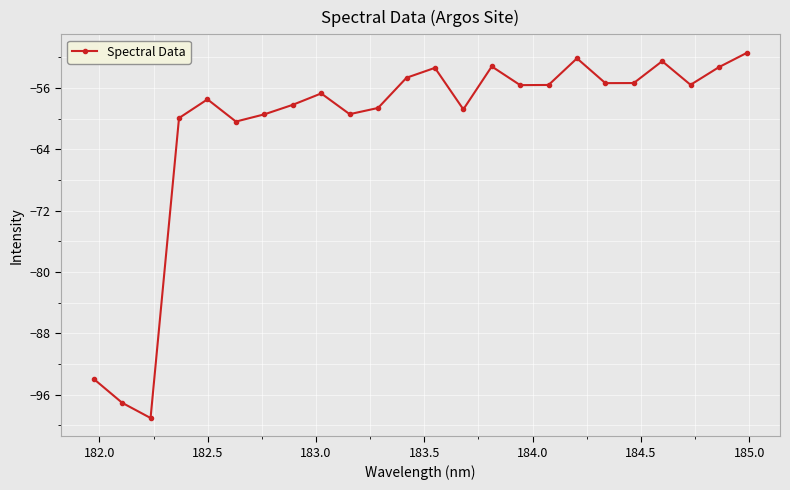

What is the value of the 7th point from the left?

-59.5